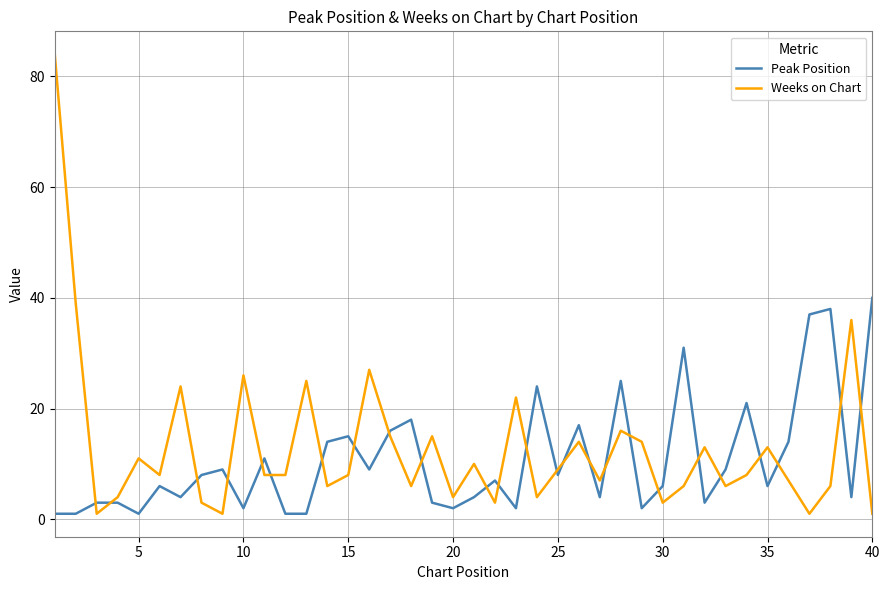

Reading right to left, transcribe all the data shown in this chart.

Peak Position: 40	4	38	37	14	6	21	9	3	31	6	2	25	4	17	8	24	2	7	4	2	3	18	16	9	15	14	1	1	11	2	9	8	4	6	1	3	3	1	1
Weeks on Chart: 1	36	6	1	7	13	8	6	13	6	3	14	16	7	14	9	4	22	3	10	4	15	6	15	27	8	6	25	8	8	26	1	3	24	8	11	4	1	39	84